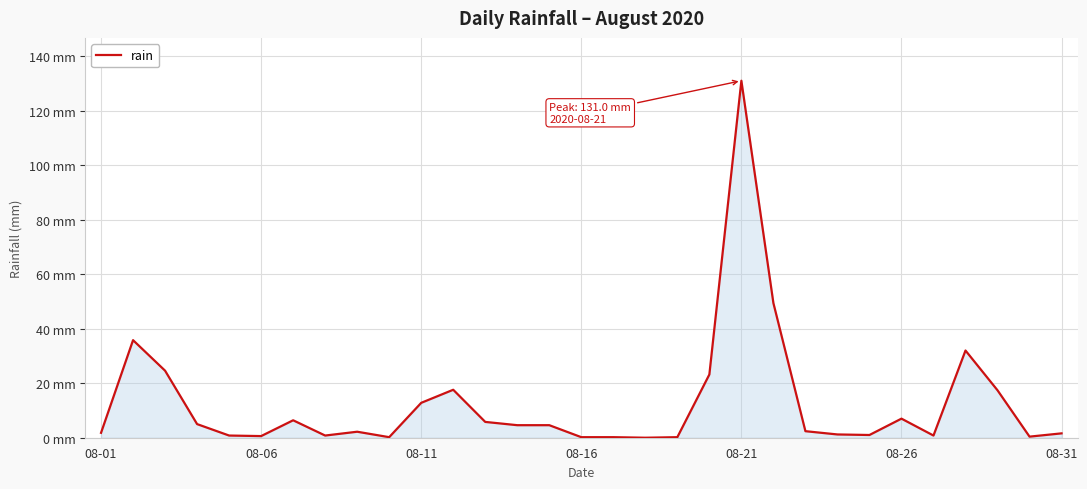

How many points are higher than both their immediate neighbors (excluding endpoints)?

7